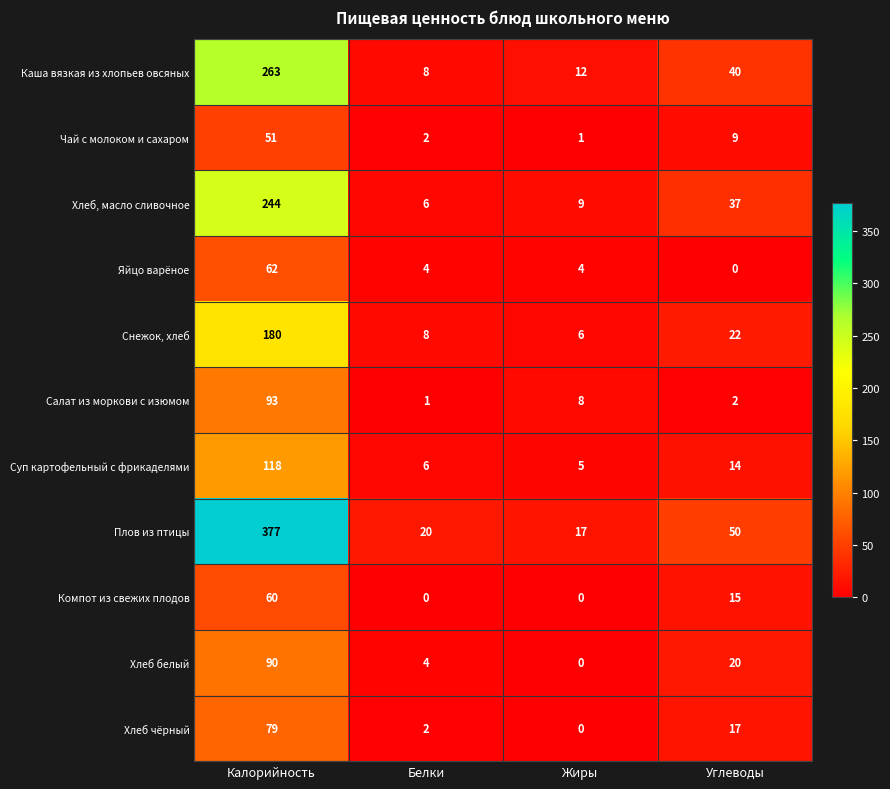

At which label does Каша вязкая из хлопьев овсяных reach its minimum?

Белки